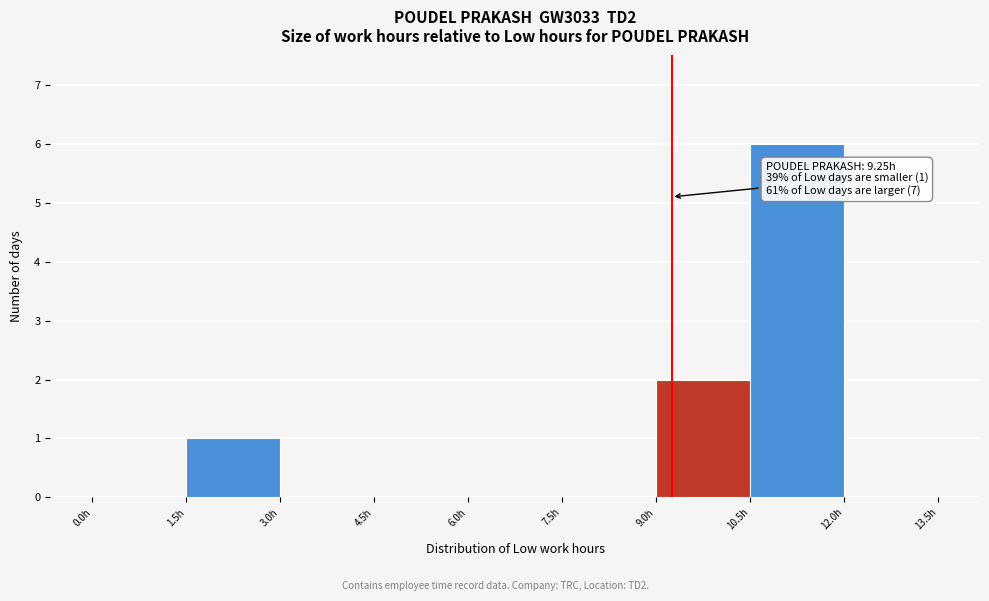

Over which range of the x-axis is the bar tallest?

10.5 to 12.0